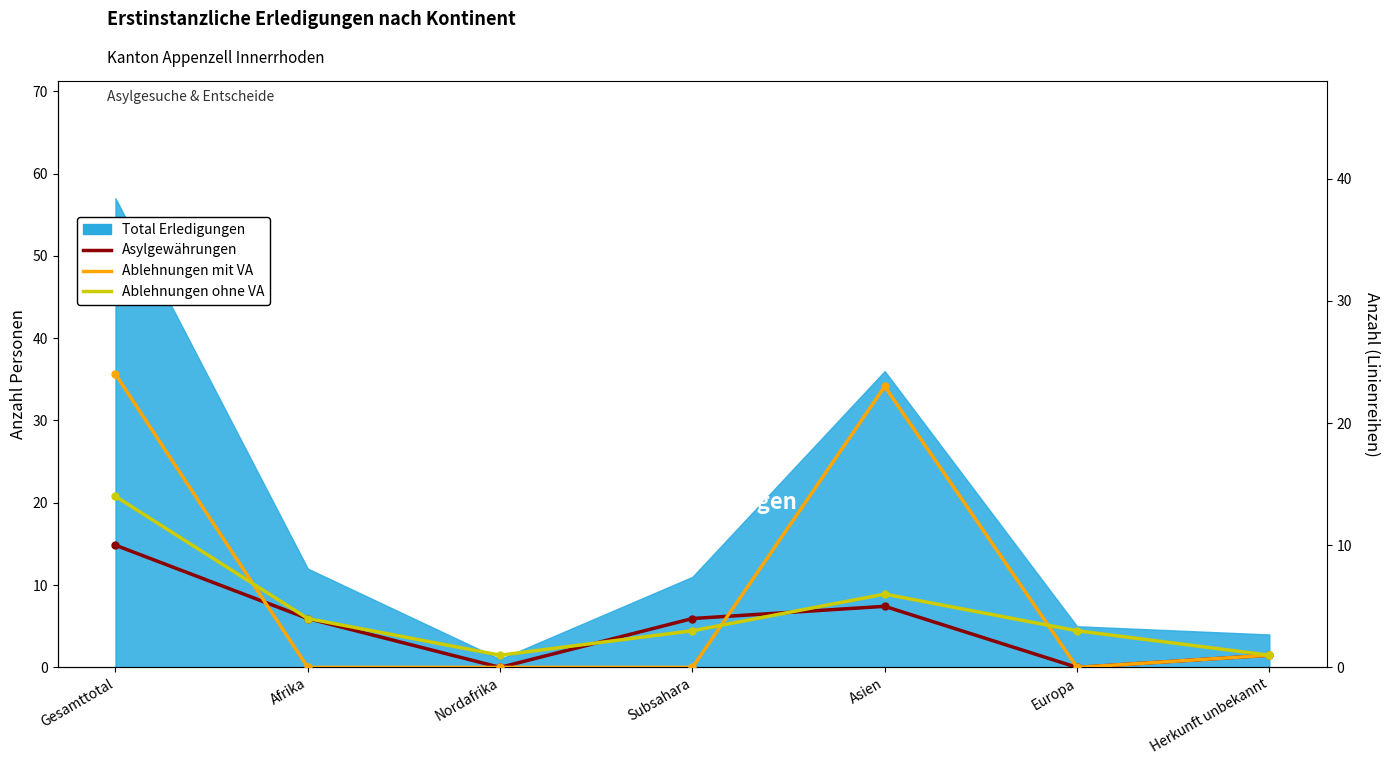

How many lines are shown in the chart?

3